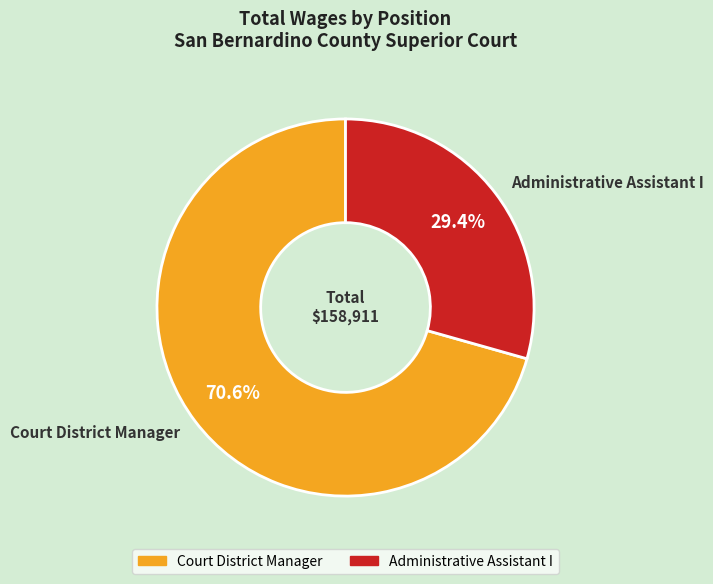

To the nearest percent, what is the difference between the Administrative Assistant I and Court District Manager slice percentages?

41%